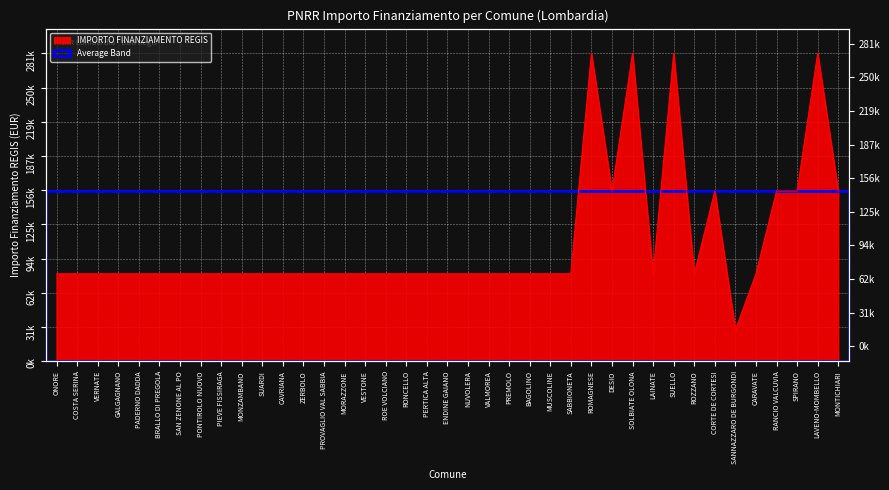

What position from the right is ENDINE GAIANO?

20